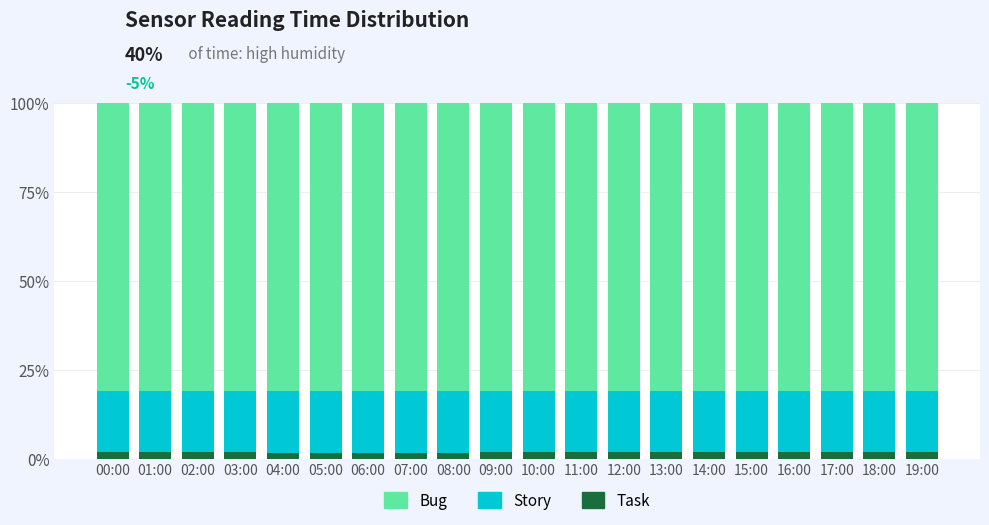

Does the chart contain any negative values?

No